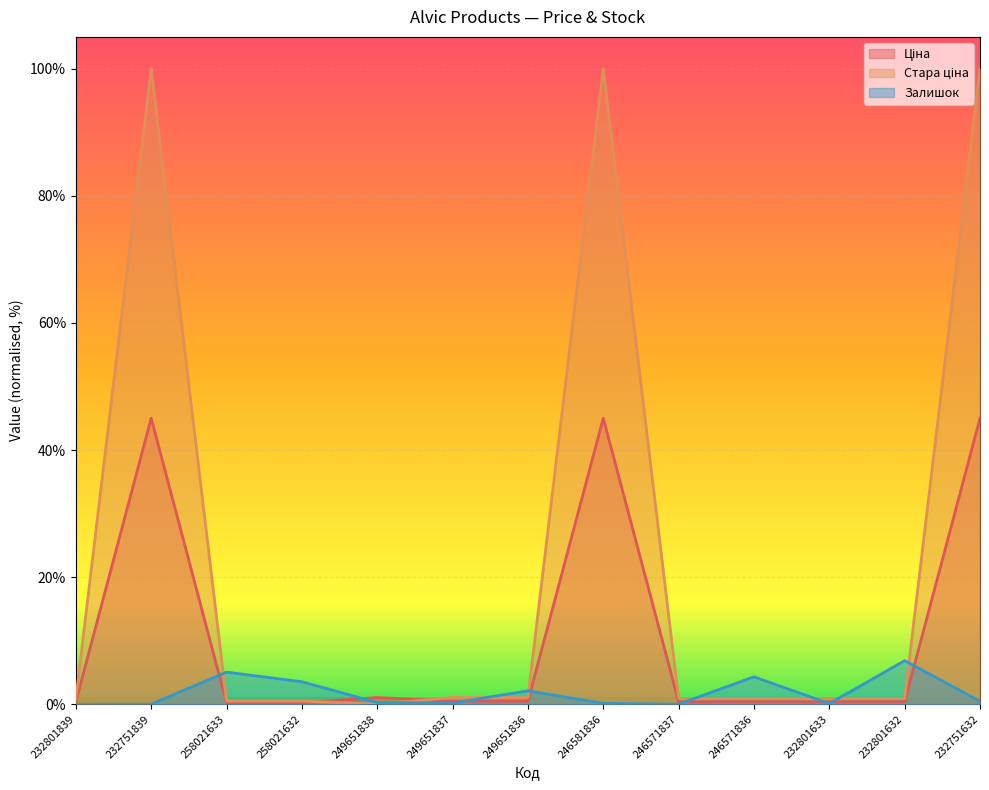

Which series changed the most between 232801839 and 246581836?

Стара ціна